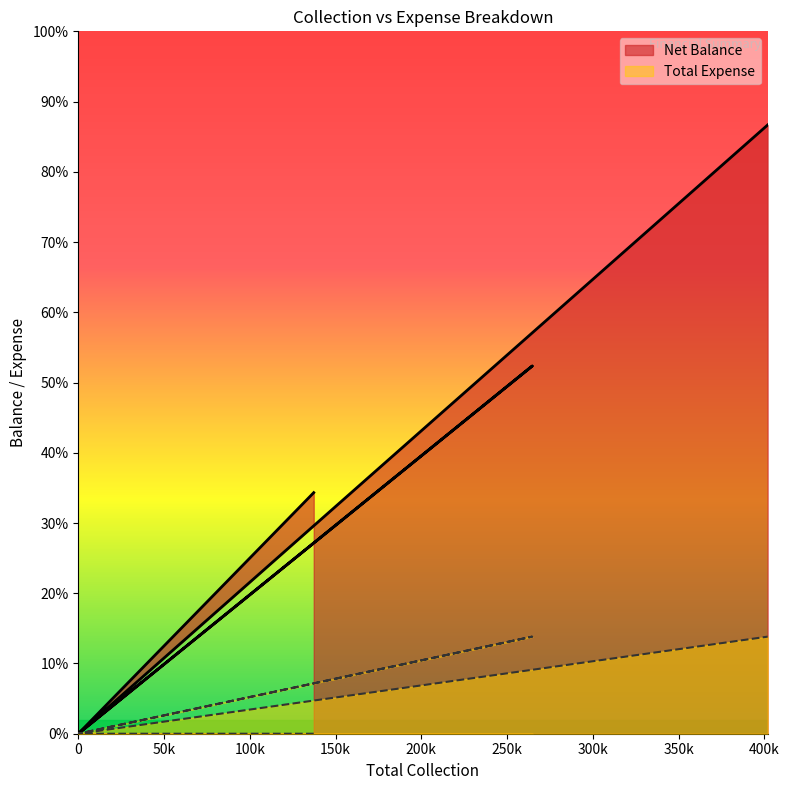

True or false: Net Balance and Total Expense intersect in this chart.

False